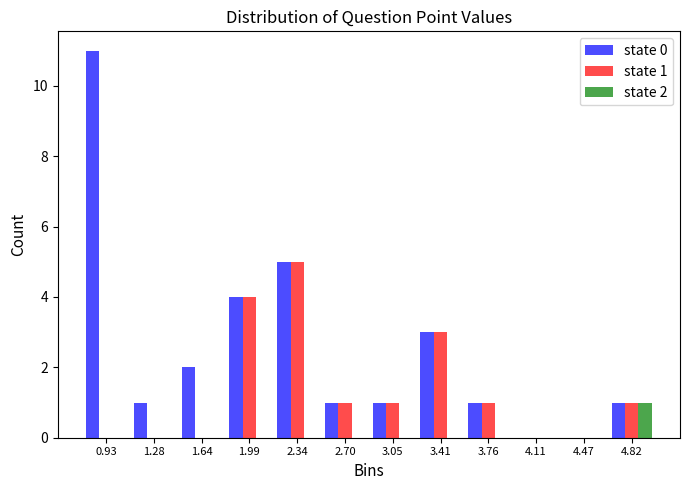

In the state 1 series, which range on the x-axis has the tallest bar?

2.15 to 2.50